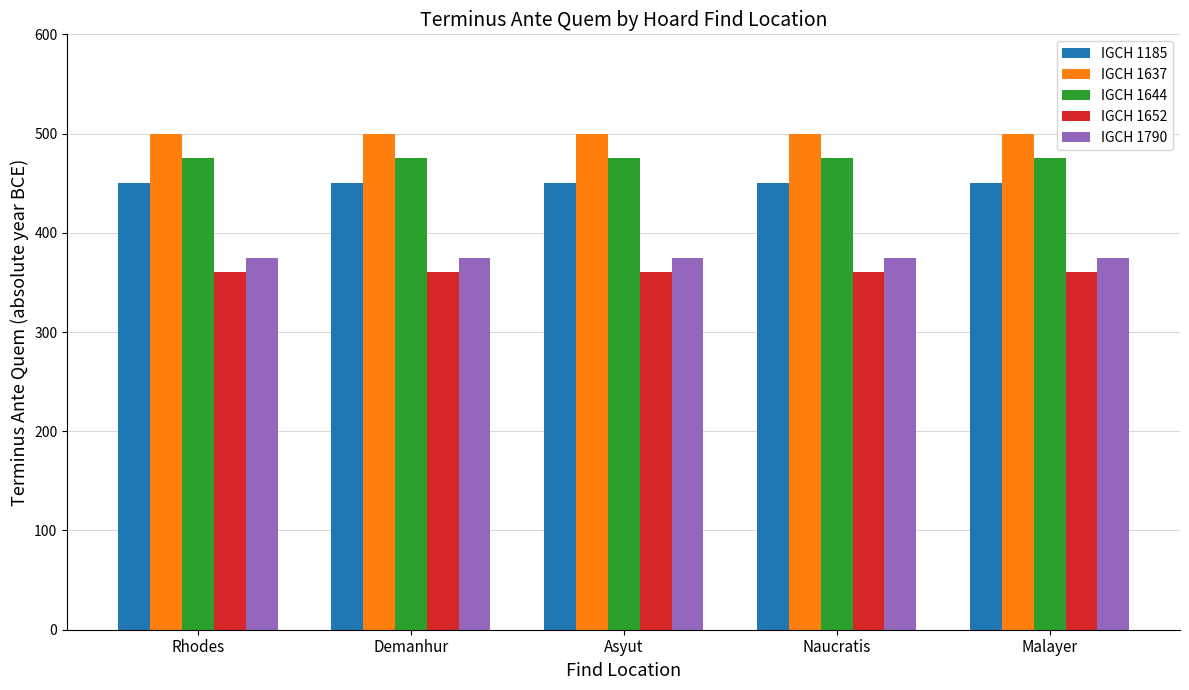

Is the value of IGCH 1644 at Rhodes greater than the value of IGCH 1185 at Malayer?

Yes